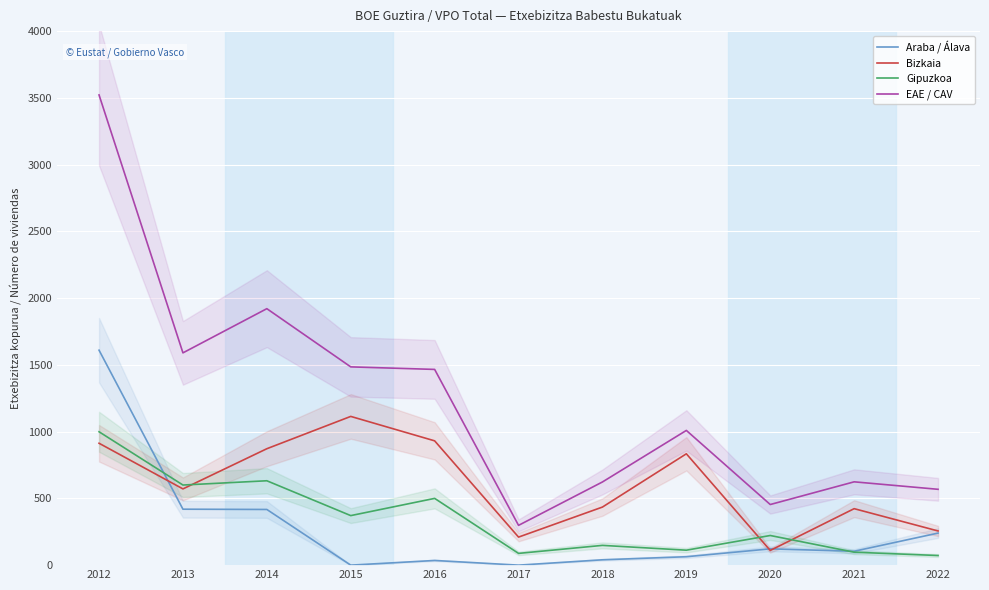

Where is EAE / CAV nearest to the value 1910?

2014